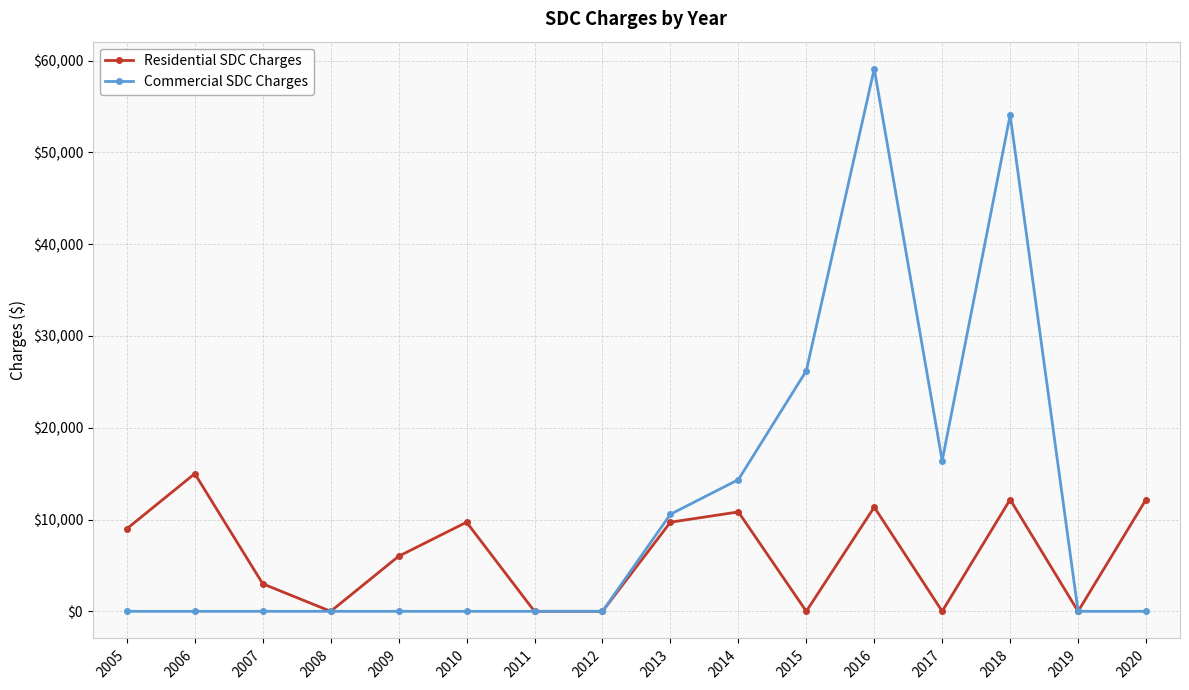

At which label is Commercial SDC Charges closest to 29555?

2015